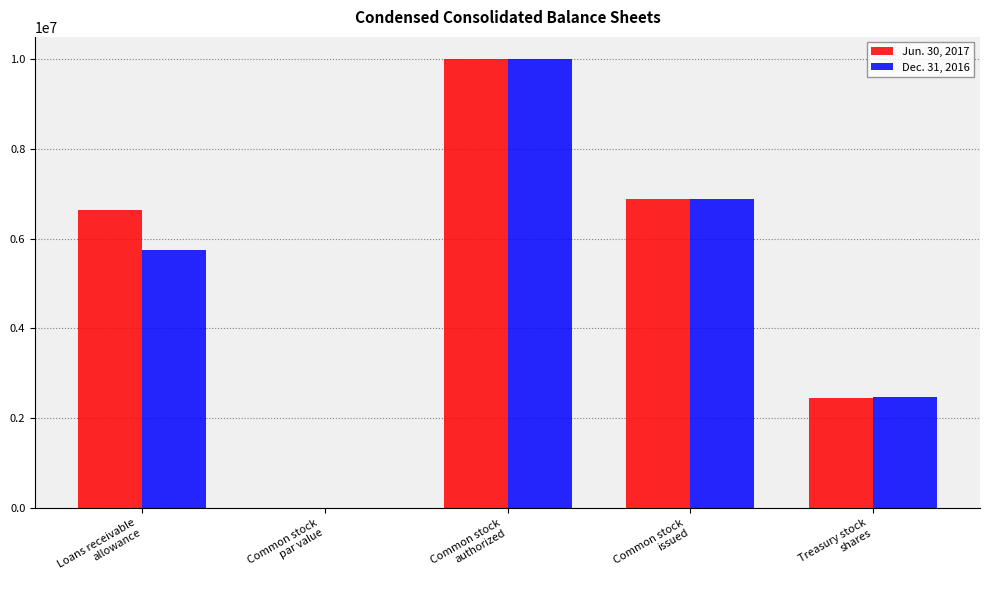

Which series changed the most between Common stock
issued and Treasury stock
shares?

Jun. 30, 2017